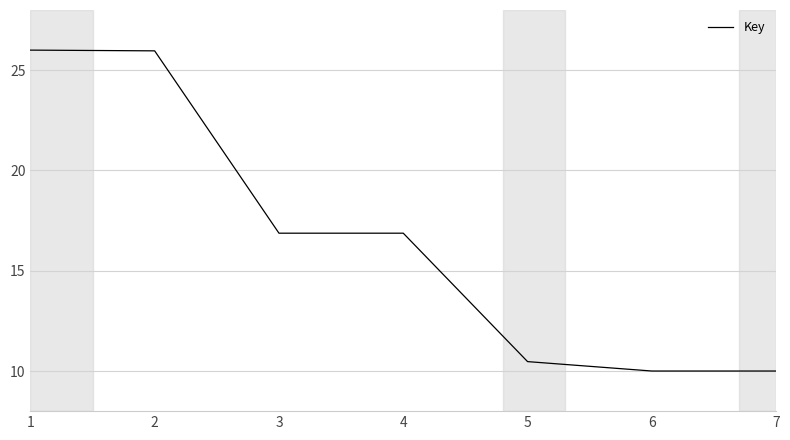

Where does the data first go above 16?

1